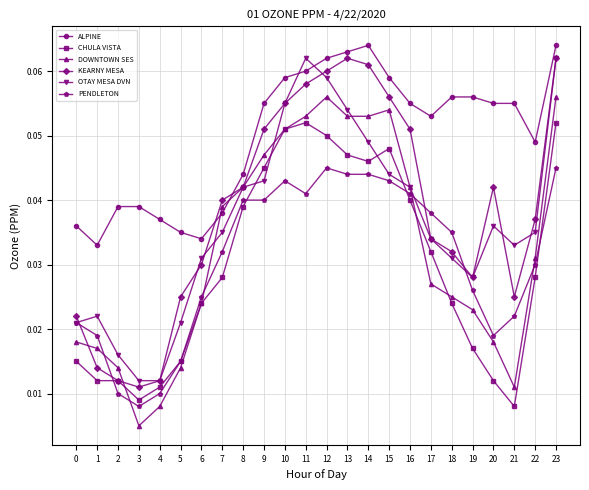

The ALPINE series shows 0.0 at 18. True or false?

False